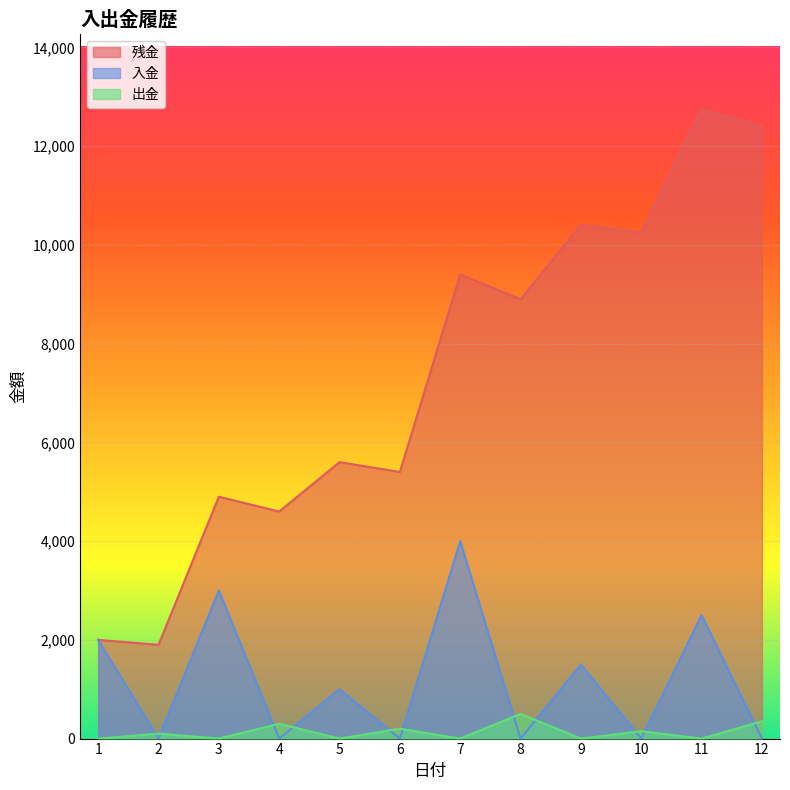

Where does the 残金 series first go above 8900?

7